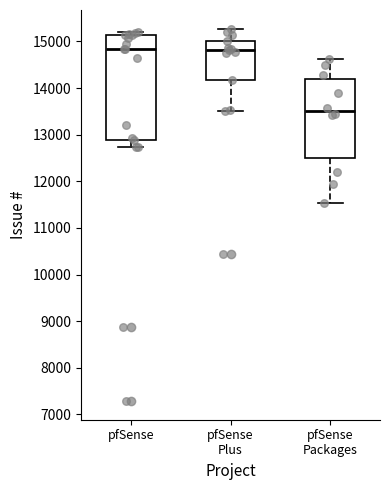

Reading left to right, read every box against the y-axis: the position of its median line, the range the box covers, and the ends of its whiskers. The values are not printed on the chart, so give them approximately, as read against the axis.

pfSense: median 14800, box 12900 to 15100, whiskers 12700 to 15200
pfSense Plus: median 14800, box 14200 to 15000, whiskers 13500 to 15300
pfSense Packages: median 13500, box 12500 to 14200, whiskers 11500 to 14600